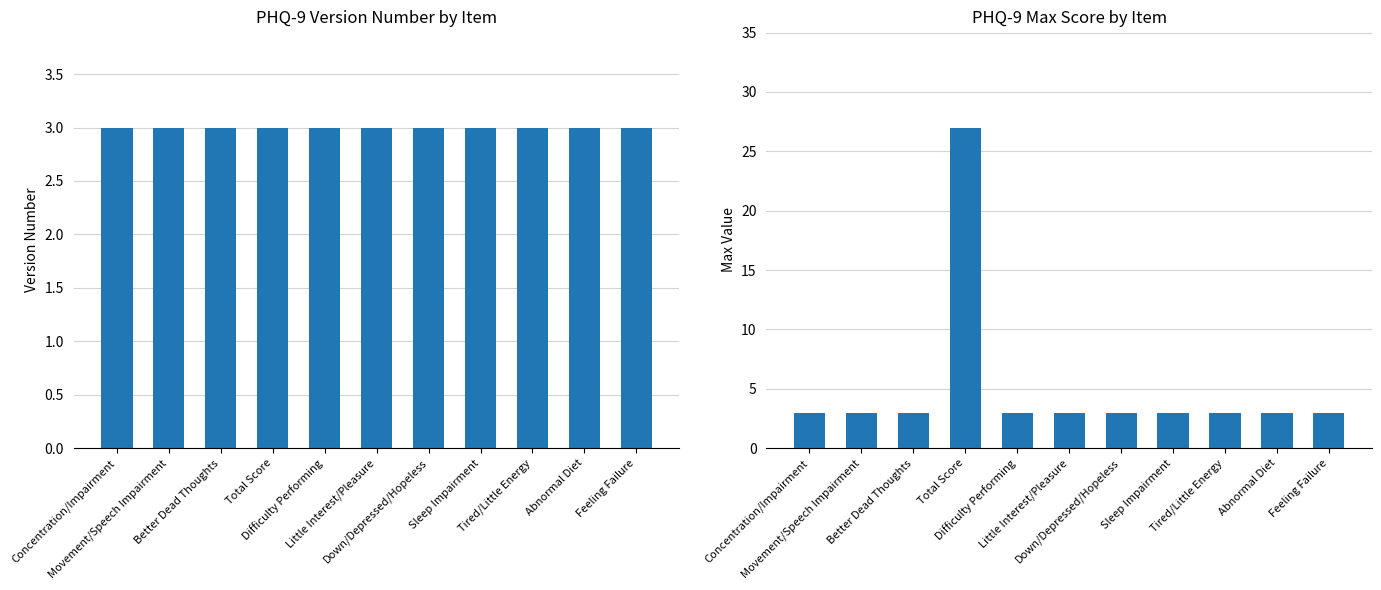

The value of Max Value at Better Dead Thoughts is 3. True or false?

True